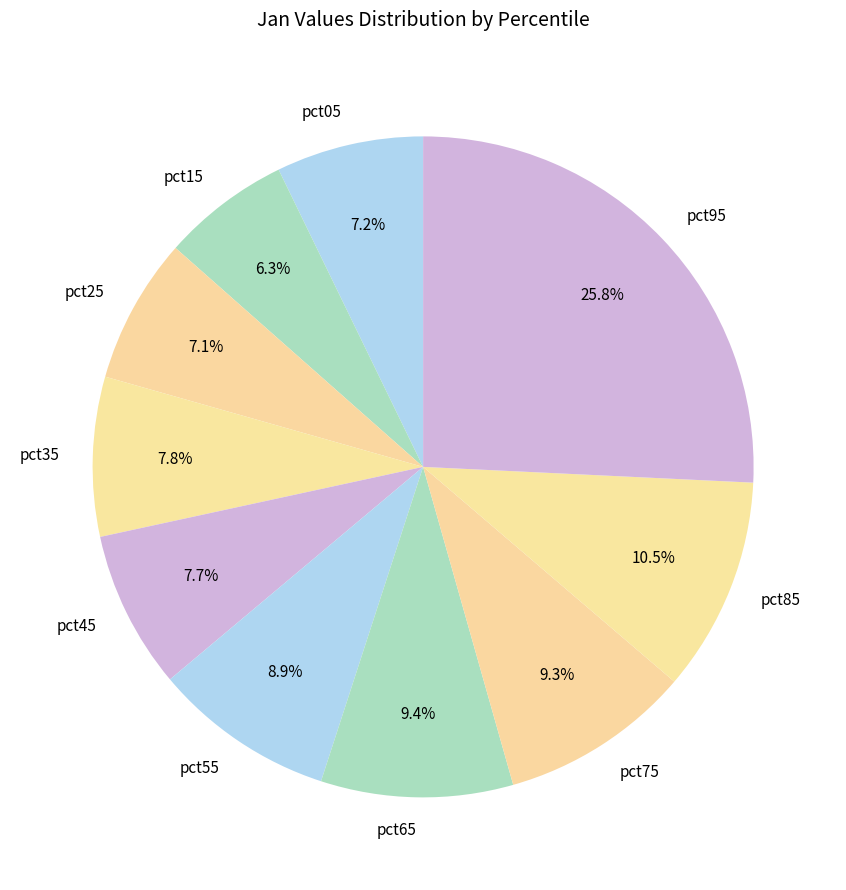

Is there any slice that represents more than half of the pie?

No